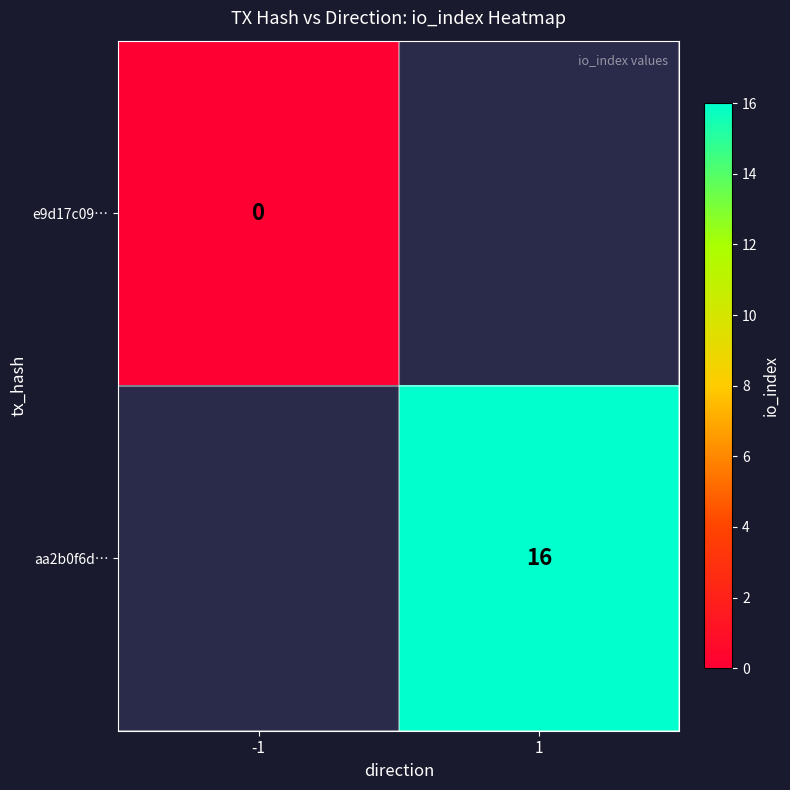

Is it true that aa2b0f6d… equals 25 at 1?

False